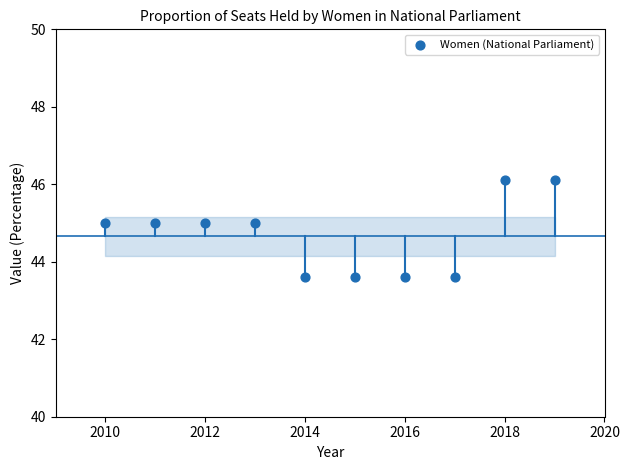

What is the range of X values (max minus min)?

9.0